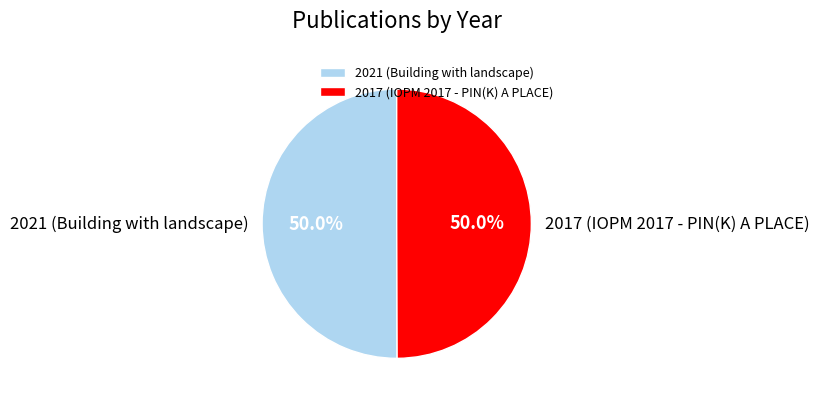

What is the ratio of the value at 2017 (IOPM 2017 - PIN(K) A PLACE) to the value at 2021 (Building with landscape)?

1.0